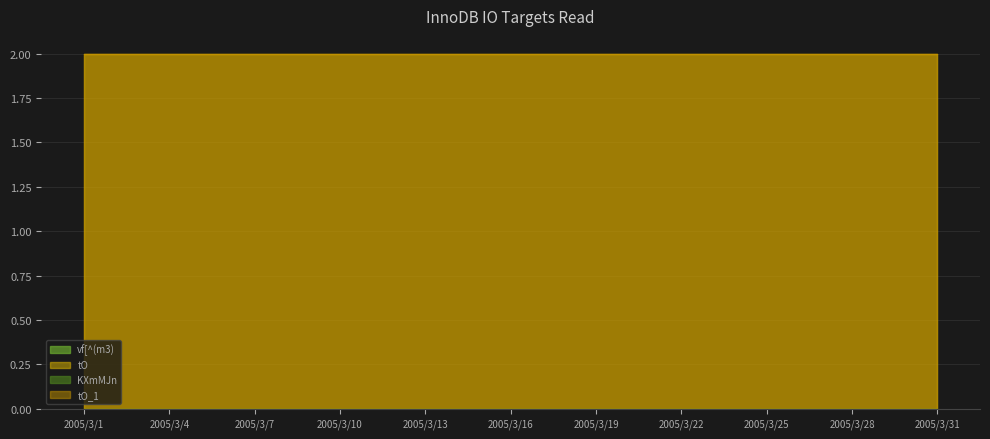

Which series has the largest range (max minus min)?

vf[^(m3)